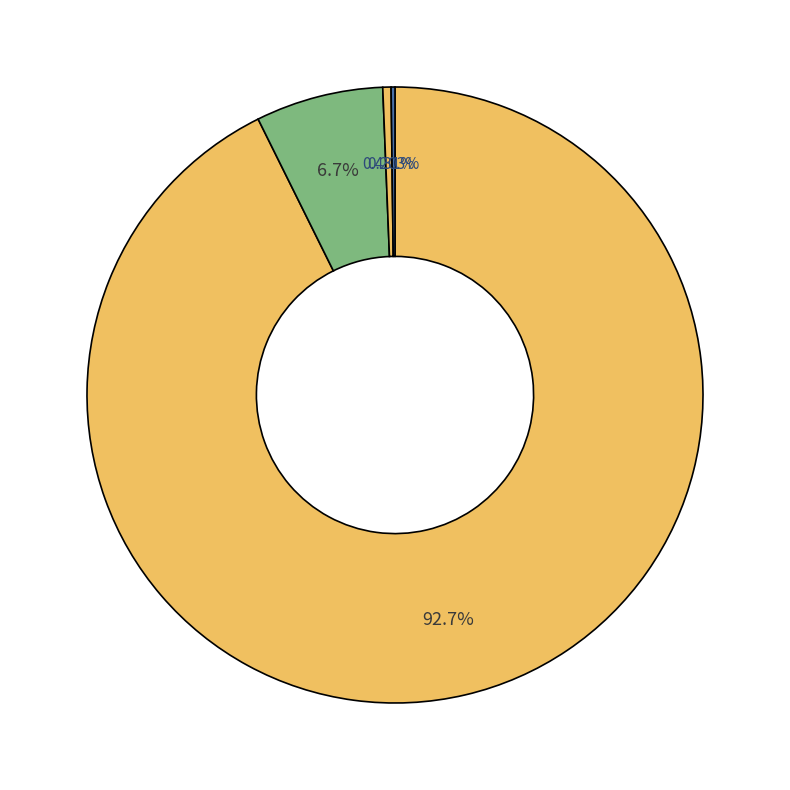

What is the smallest slice in the pie chart?

その他の収入